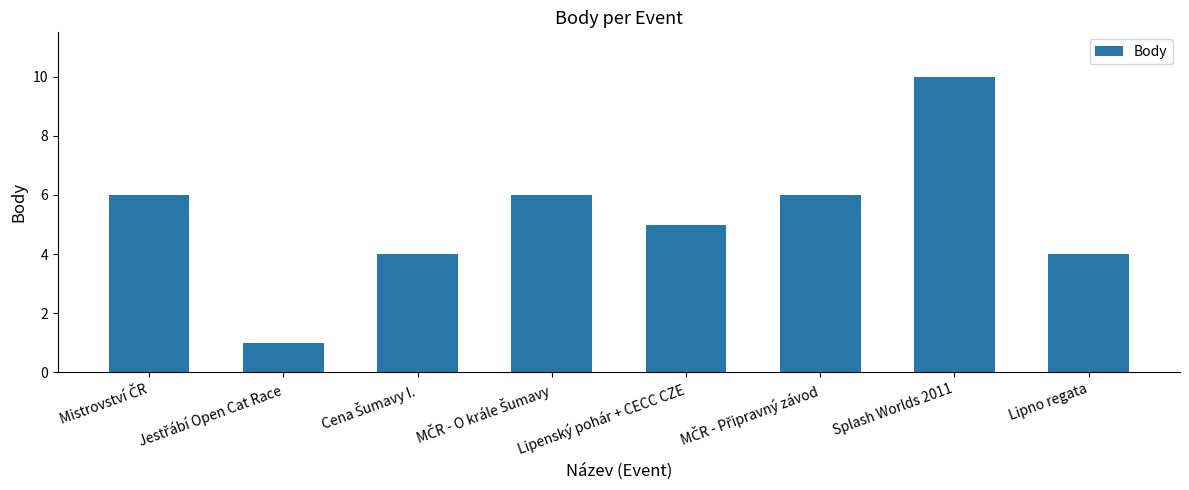

What is the value of the 8th bar from the left?

4